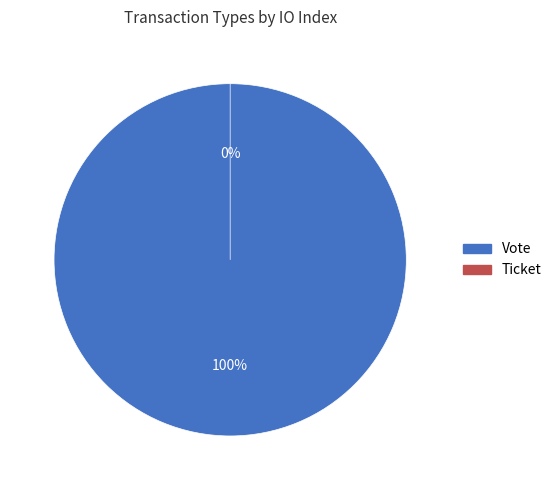

To the nearest percent, what portion does Vote represent?

100%